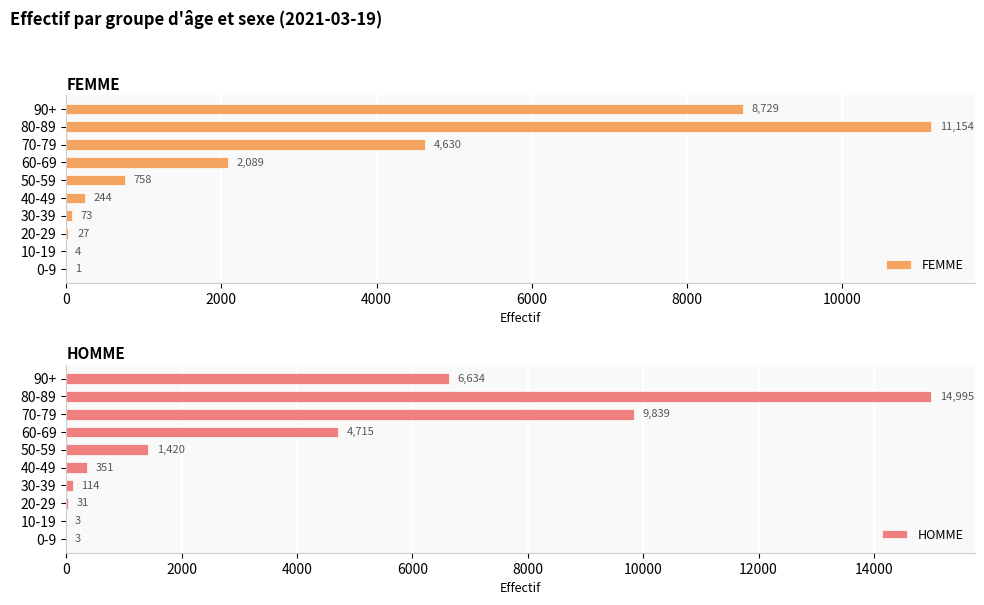

What is the sum of the FEMME values at 30-39 and 0-9?

74